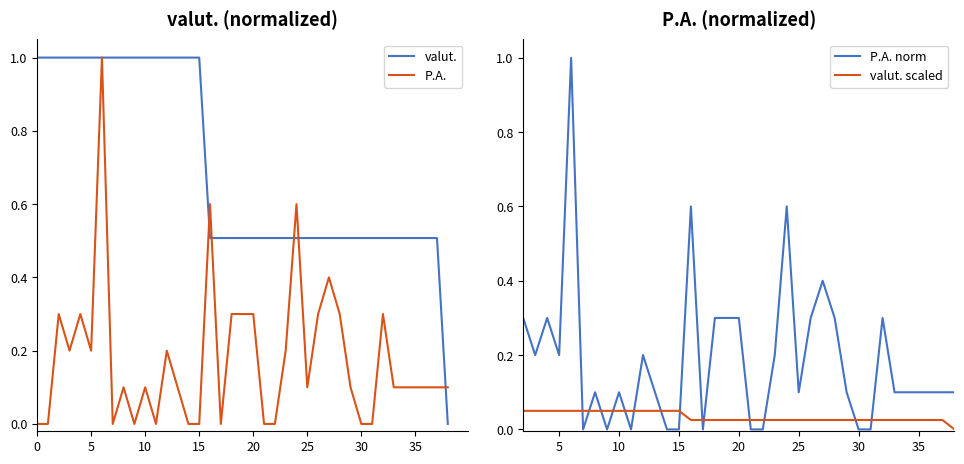

Which series has the widest spread of values?

valut.